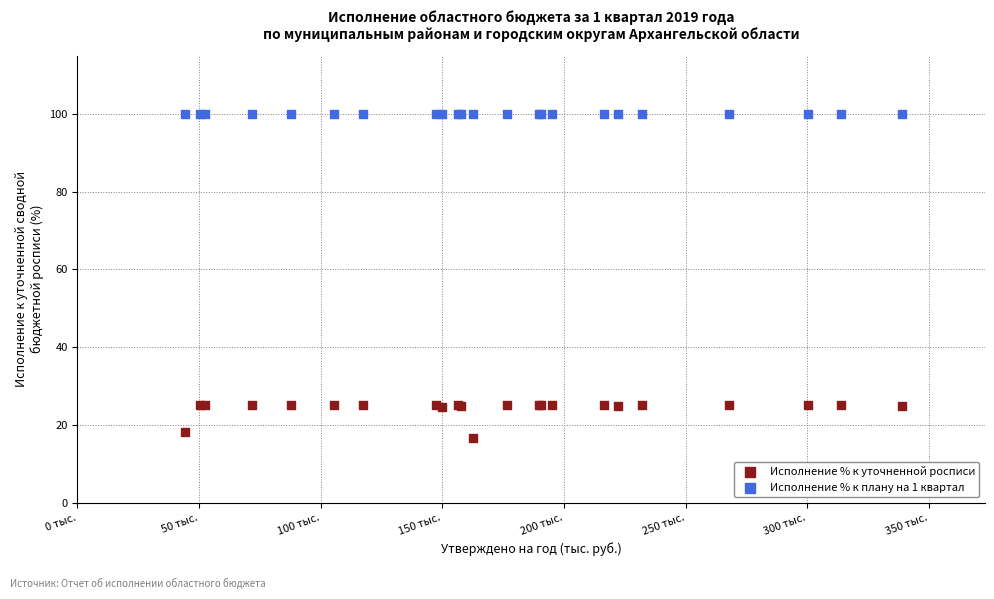

Which series reaches the minimum Y coordinate?

Исполнение % к уточненной росписи